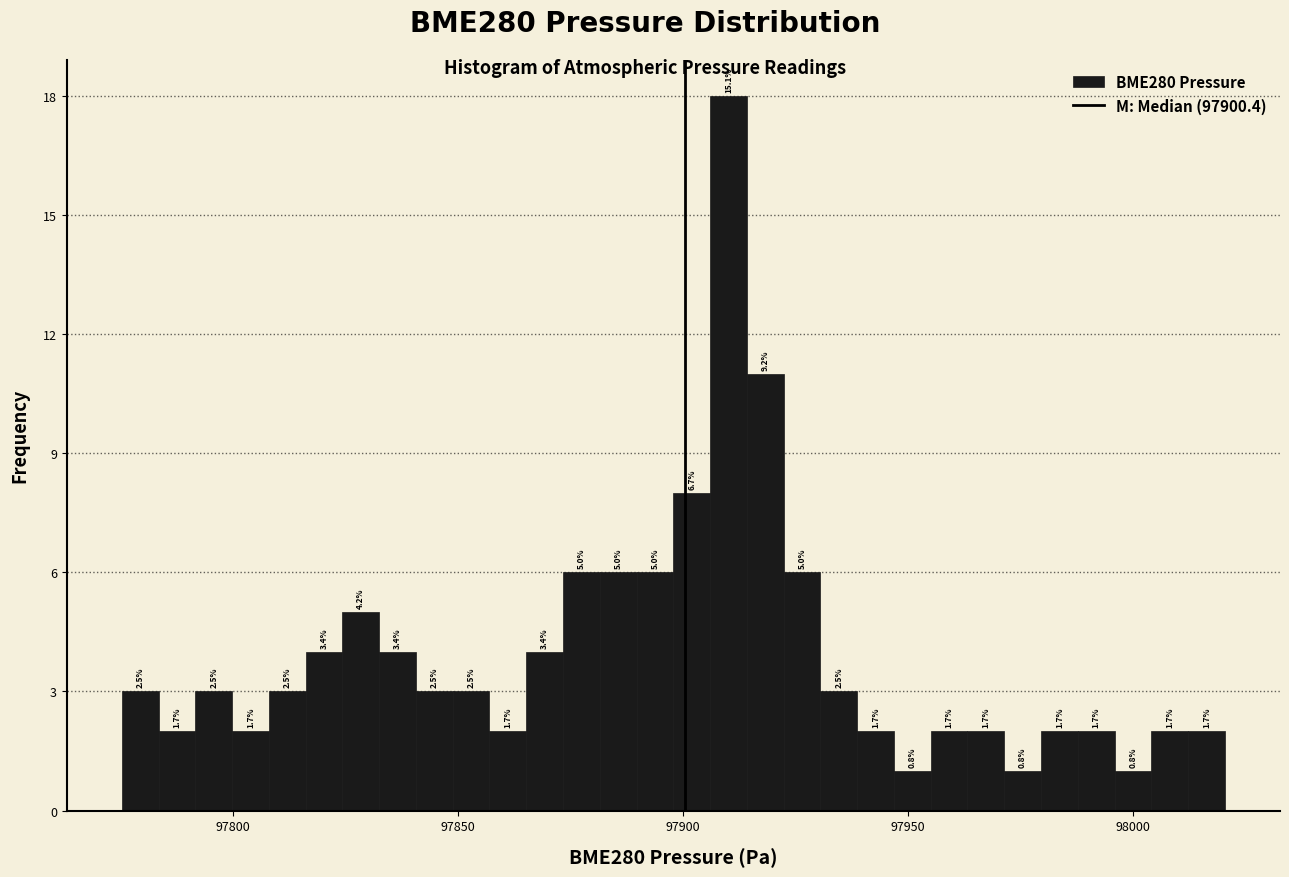

Read against the x-axis, roughly where is the centre of the tallest bar?

97910